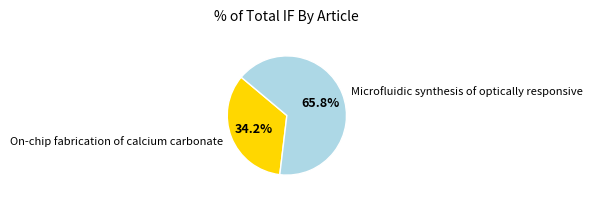

To the nearest percent, what is the difference between the On-chip fabrication of calcium carbonate and Microfluidic synthesis of optically responsive slice percentages?

32%